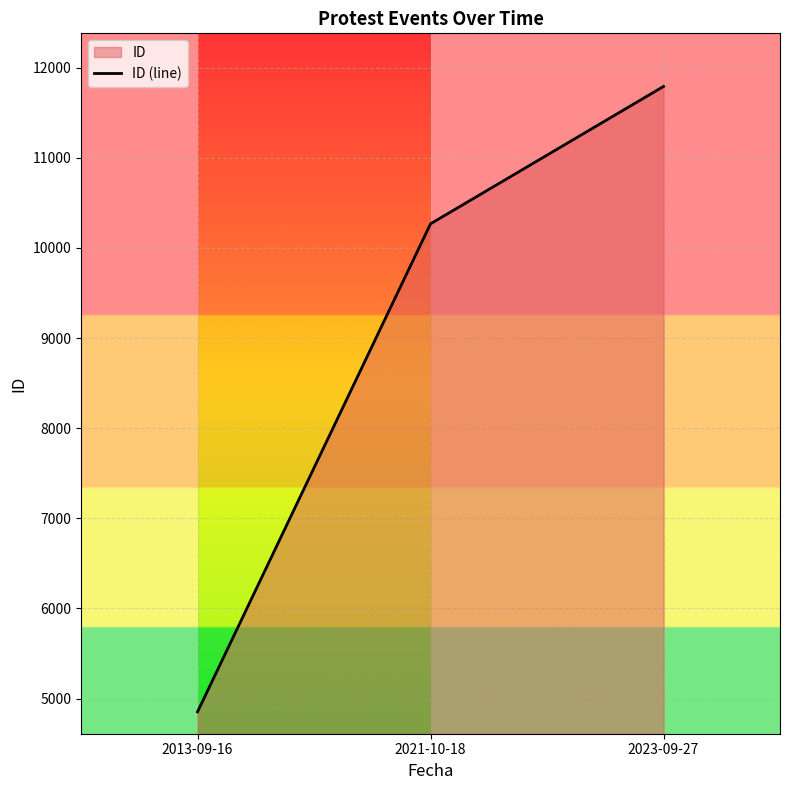

What is the approximate value at 2013-09-16?

4853